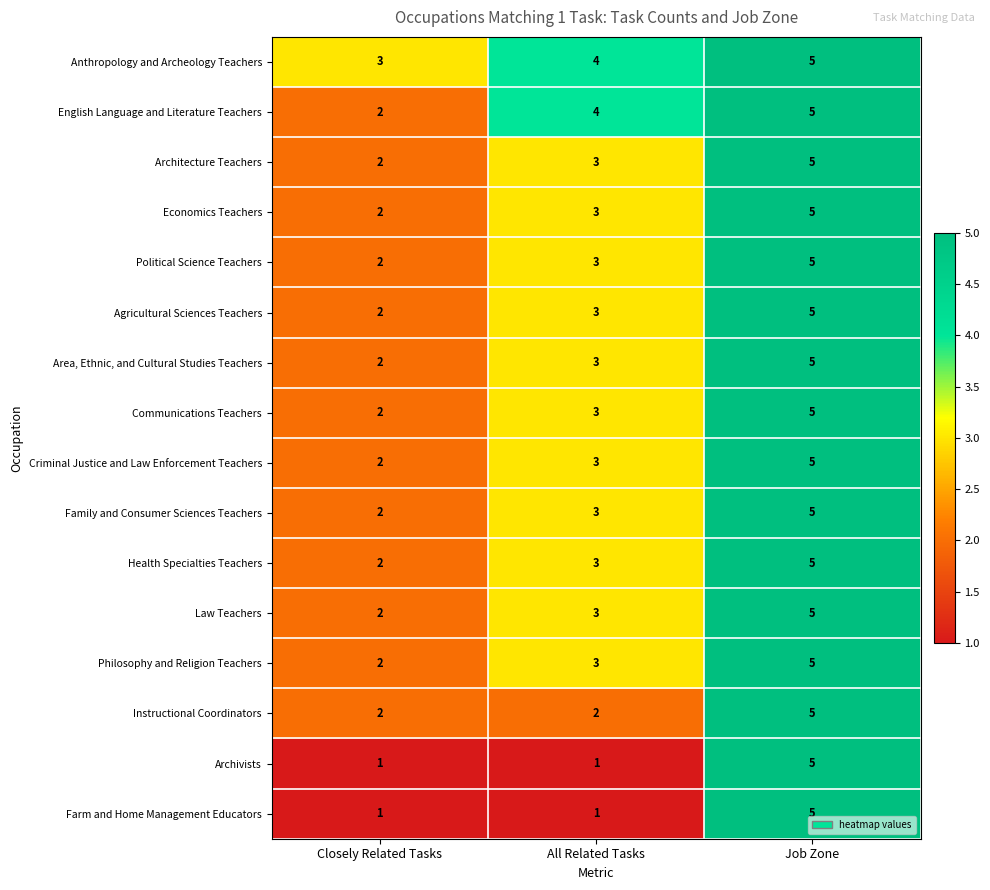

How many Political Science Teachers values are between 2 and 5?

3